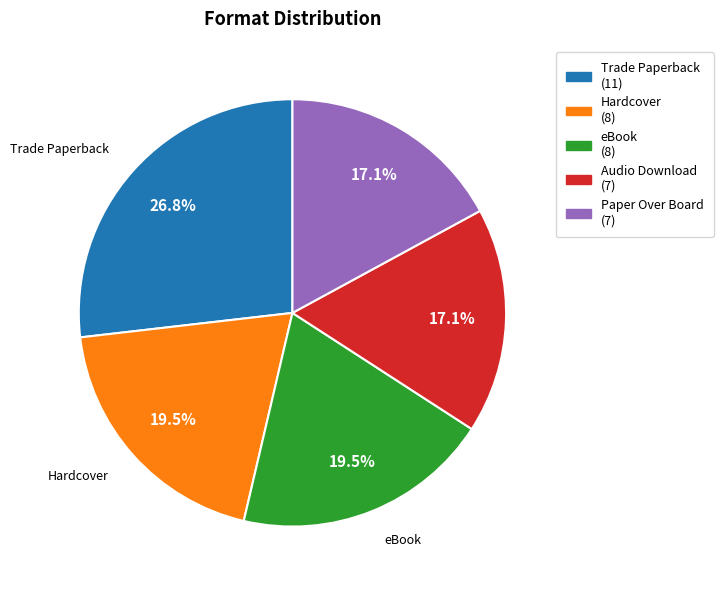

Does any single category account for the majority?

No